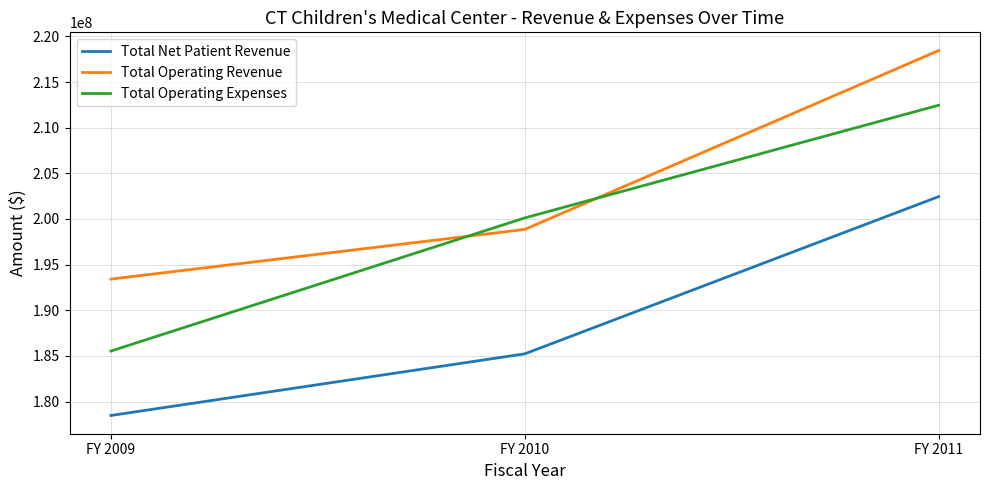

List the labels in order of Total Net Patient Revenue value, largest first.

FY 2011, FY 2010, FY 2009